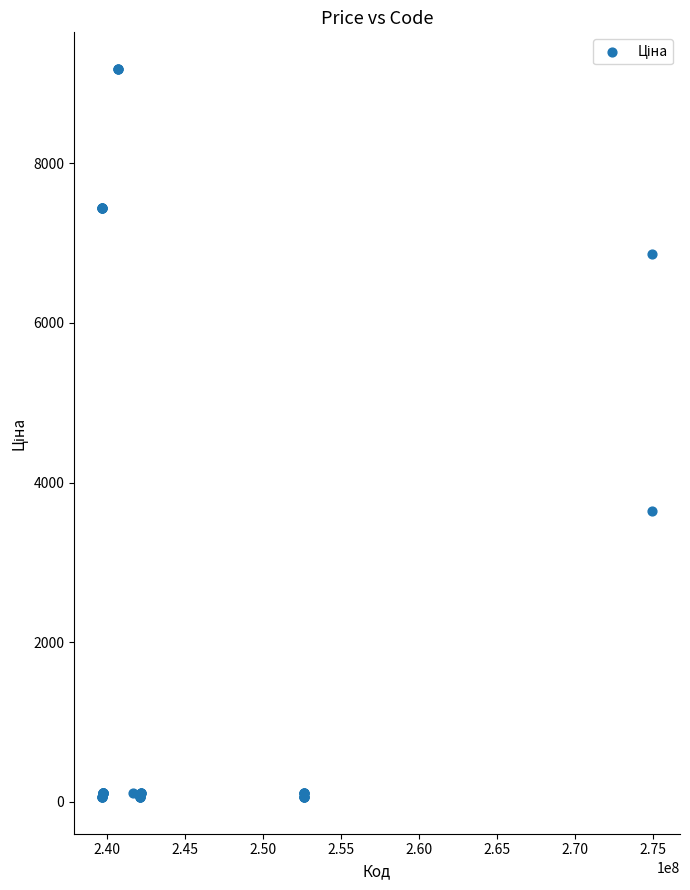

What Y value in the scatter plot is closest to 4620?

3640.8